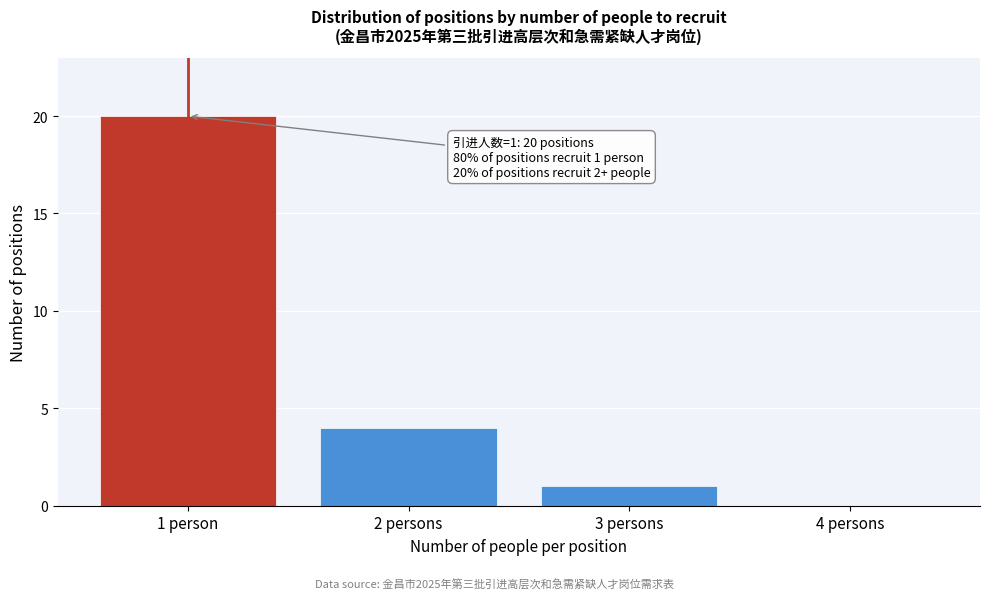

Reading right to left, what are all the values shown in this chart?

4 persons=0	3 persons=1	2 persons=4	1 person=20